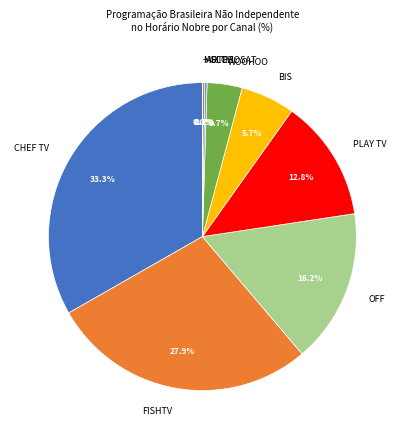

Which slice is the largest?

CHEF TV